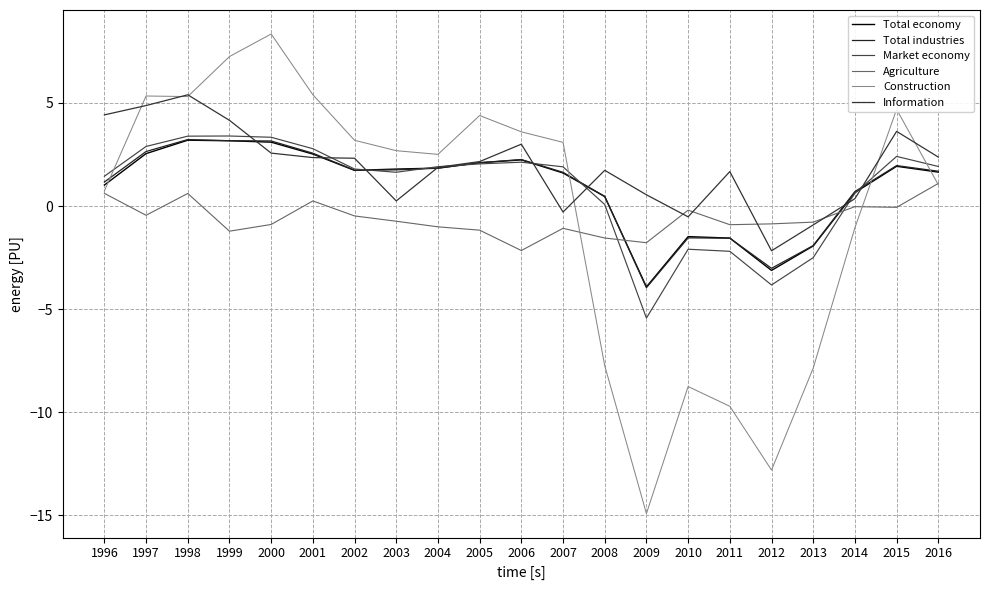

What is the value of the Information point at the 2nd from the left?

4.9